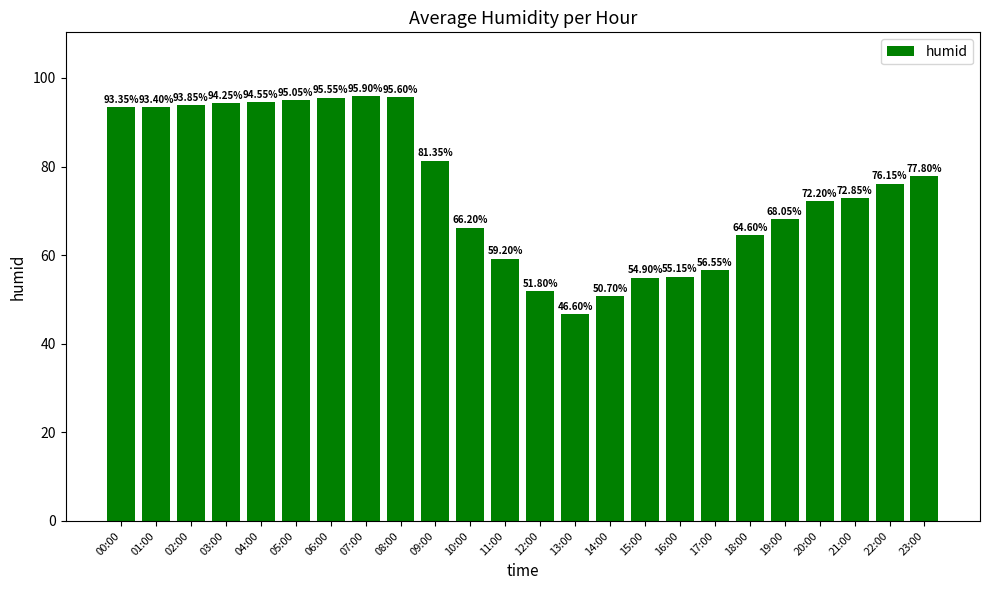

What is the greatest value displayed?

95.9